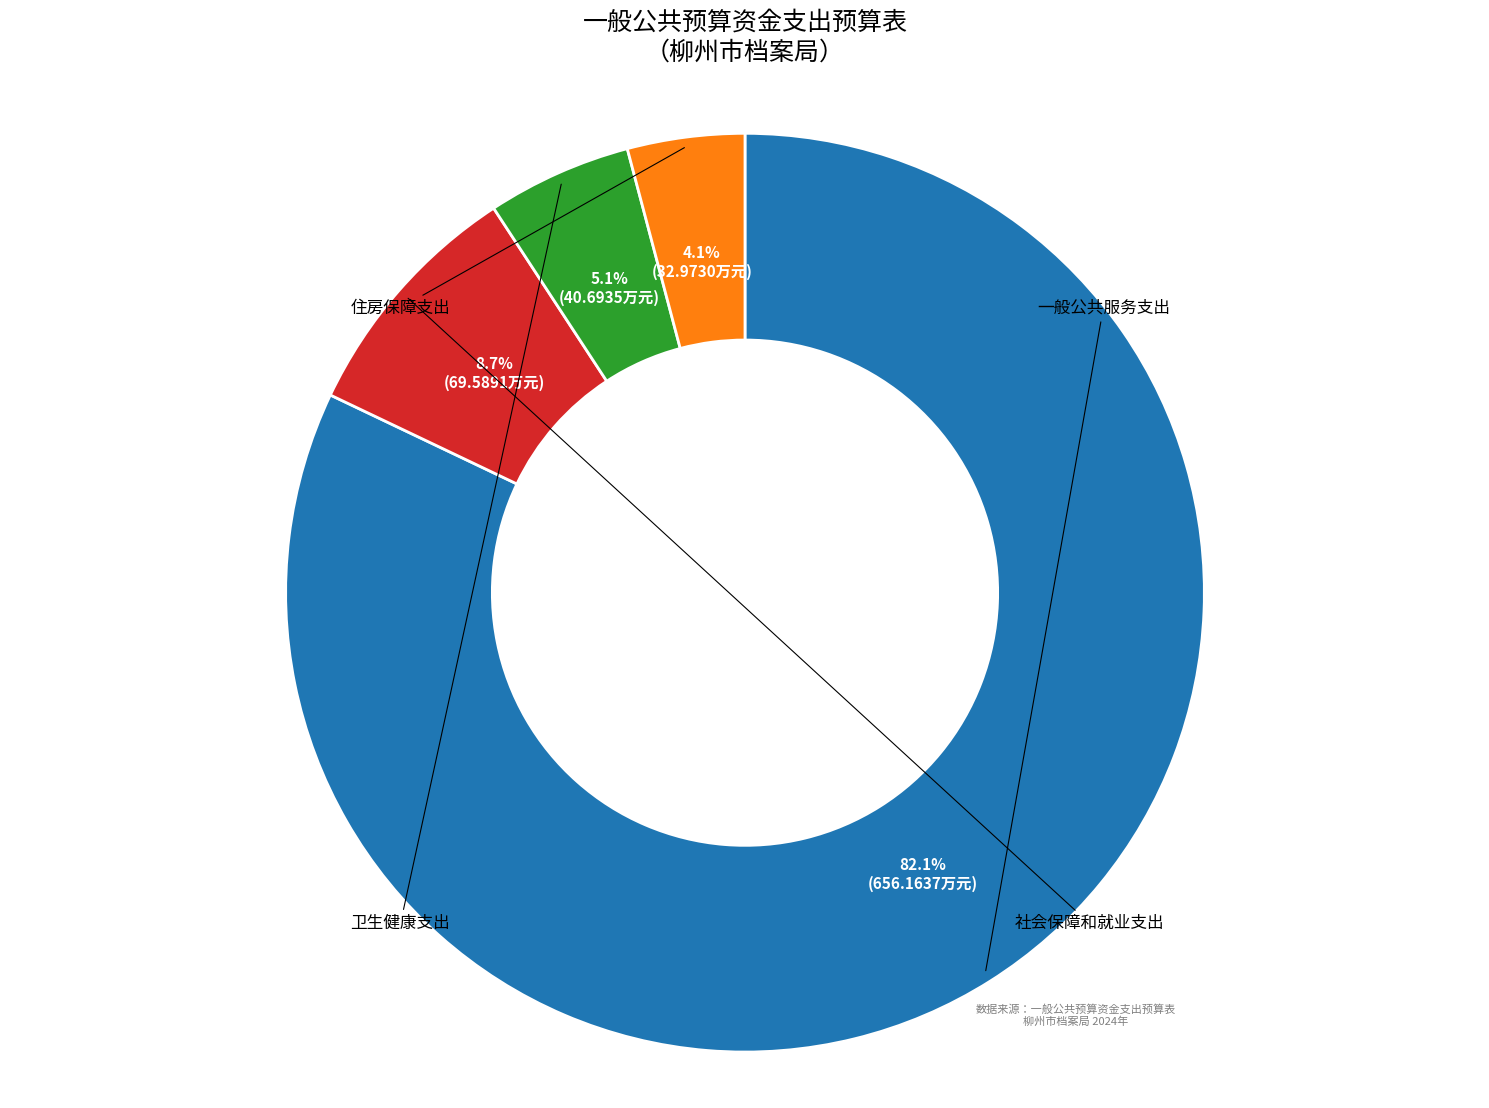

To the nearest percent, what is the difference between the 一般公共服务支出 and 住房保障支出 slice percentages?

78%